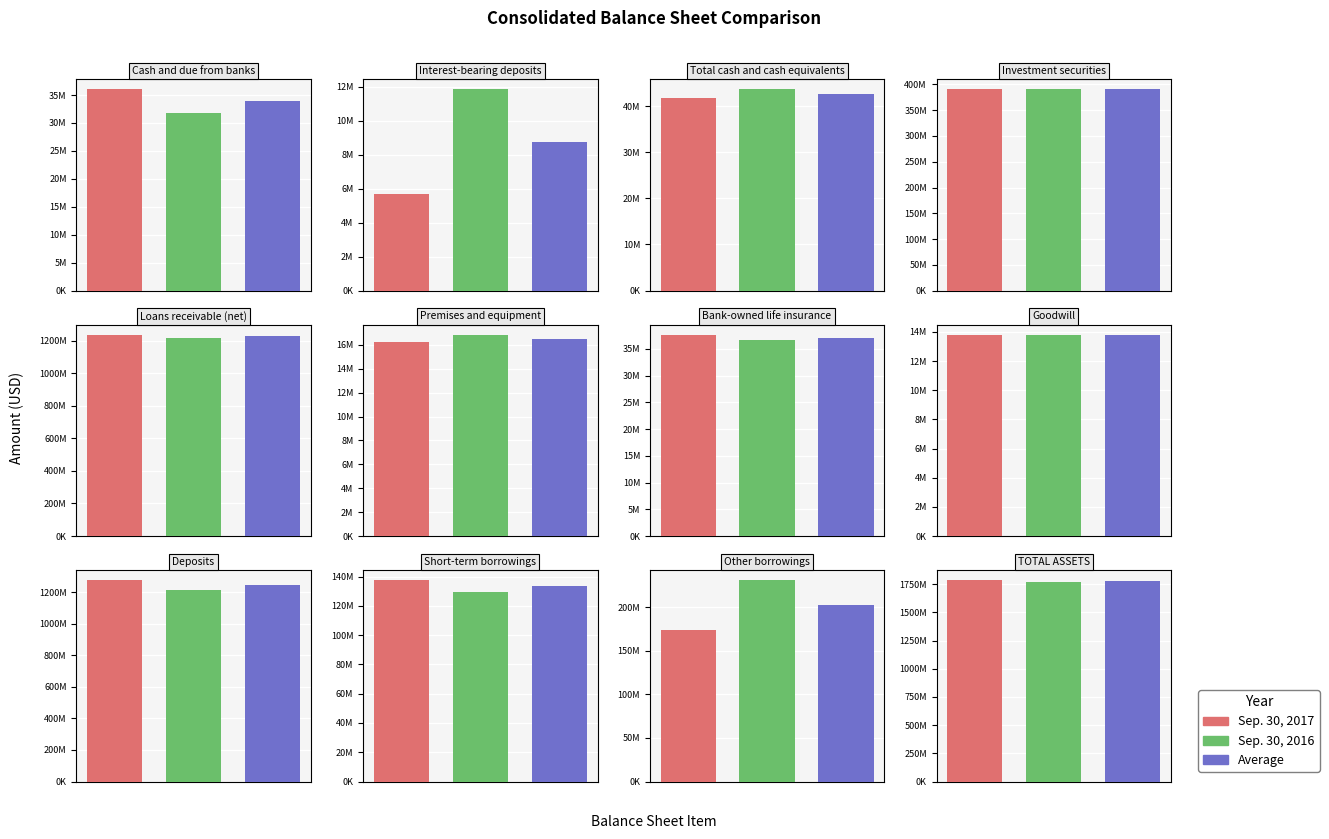

What is the label of the 4th bar from the left?

Investment securities